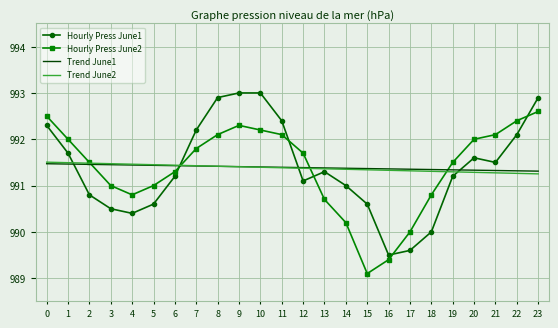

What is the maximum value for Trend June2?

991.5